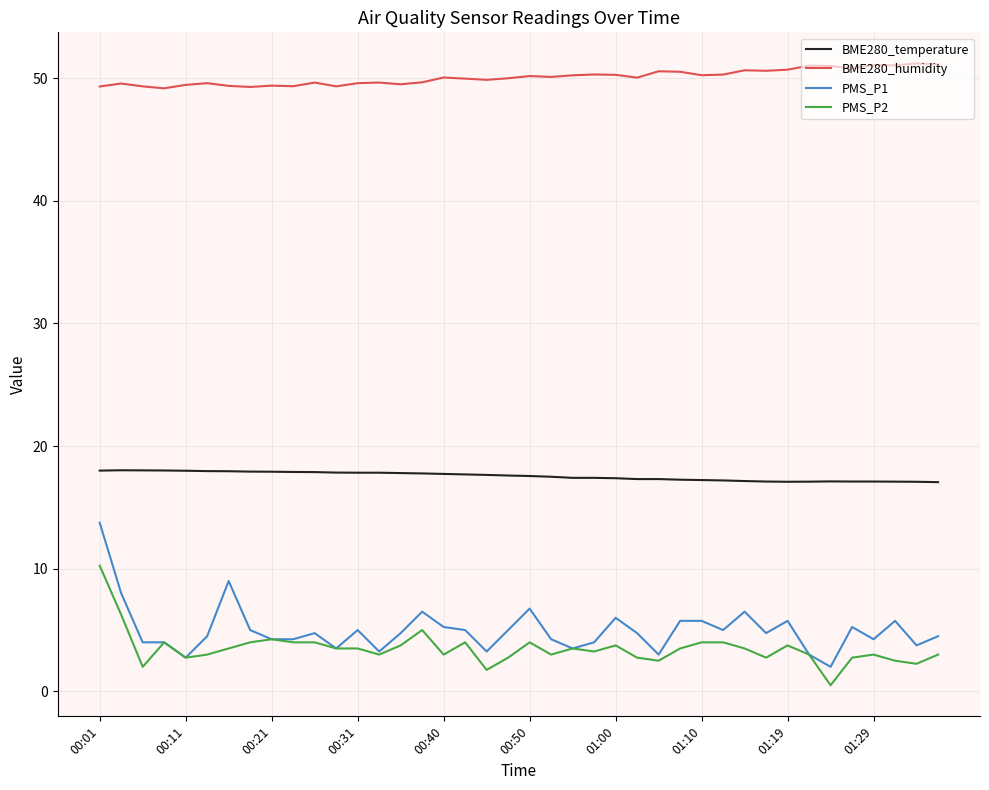

Rank the series by their maximum value, from highest to lowest.

BME280_humidity, BME280_temperature, PMS_P1, PMS_P2